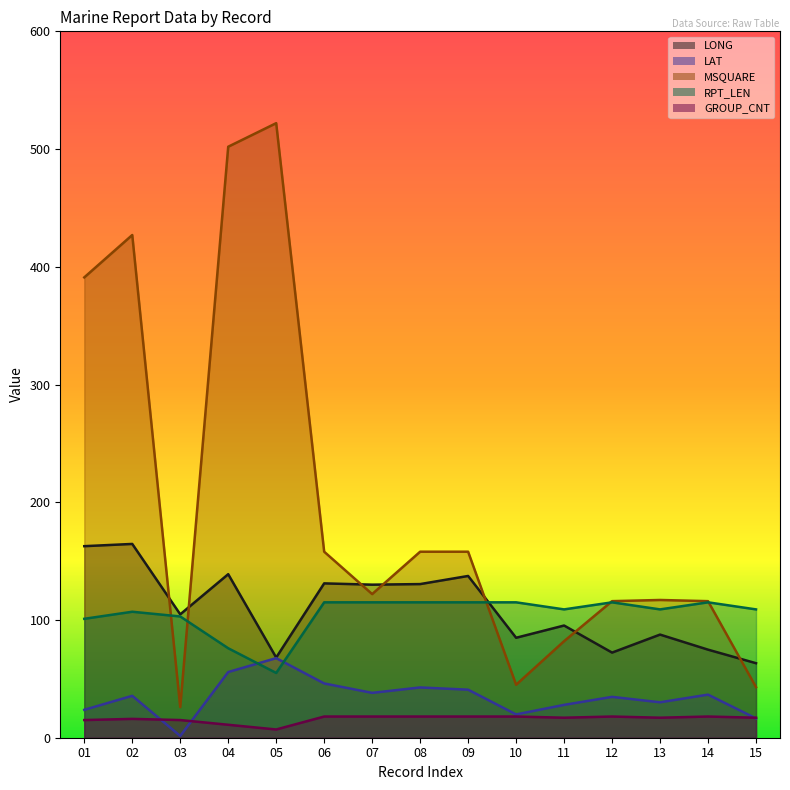

What is the sum of all LAT values?

517.4